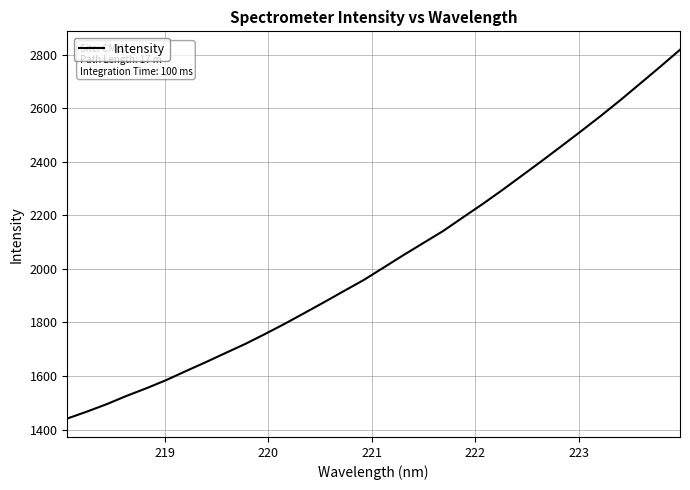

What is the minimum value shown in the chart?

1441.1